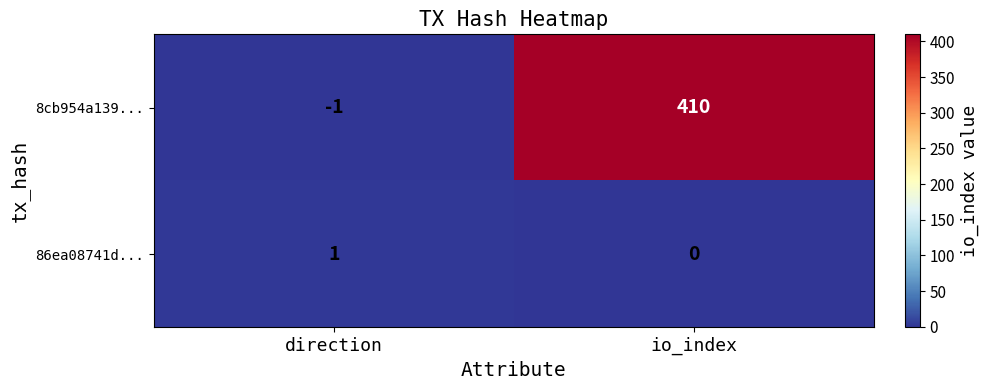

Which category has the highest value across all series?

io_index